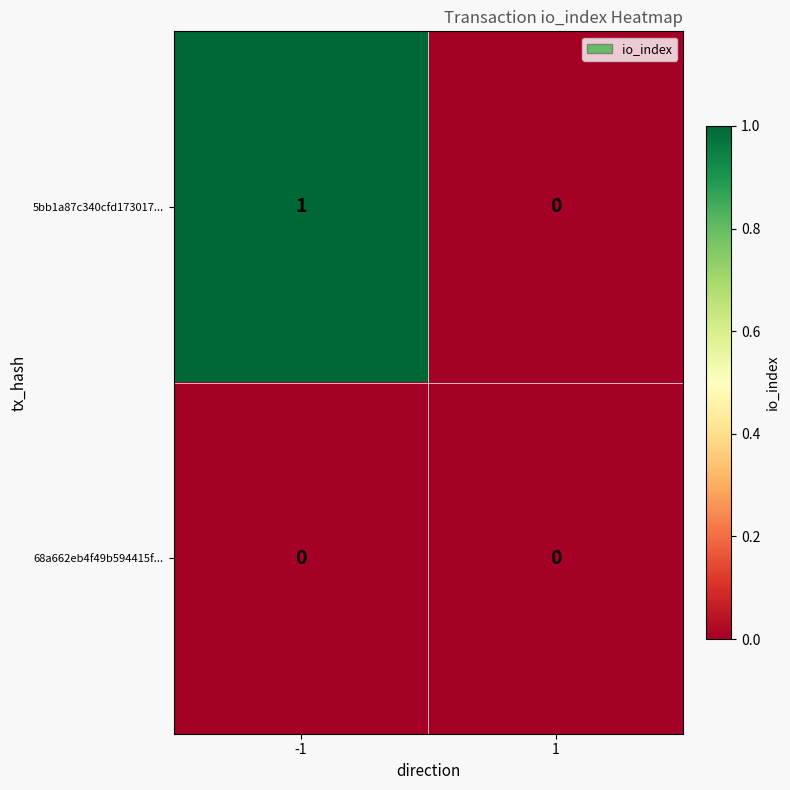

Which series has the widest spread of values?

5bb1a87c340cfd173017...